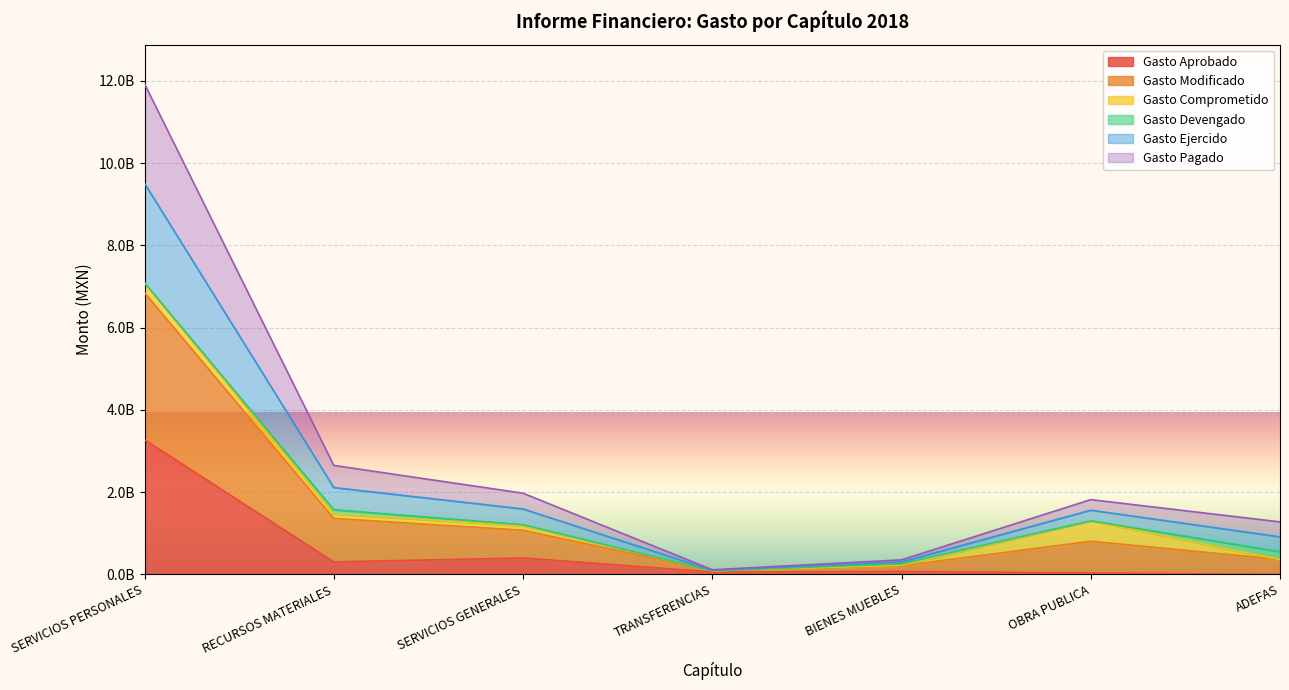

What is the difference between the highest and lowest values at ADEFAS?

1278027183.1